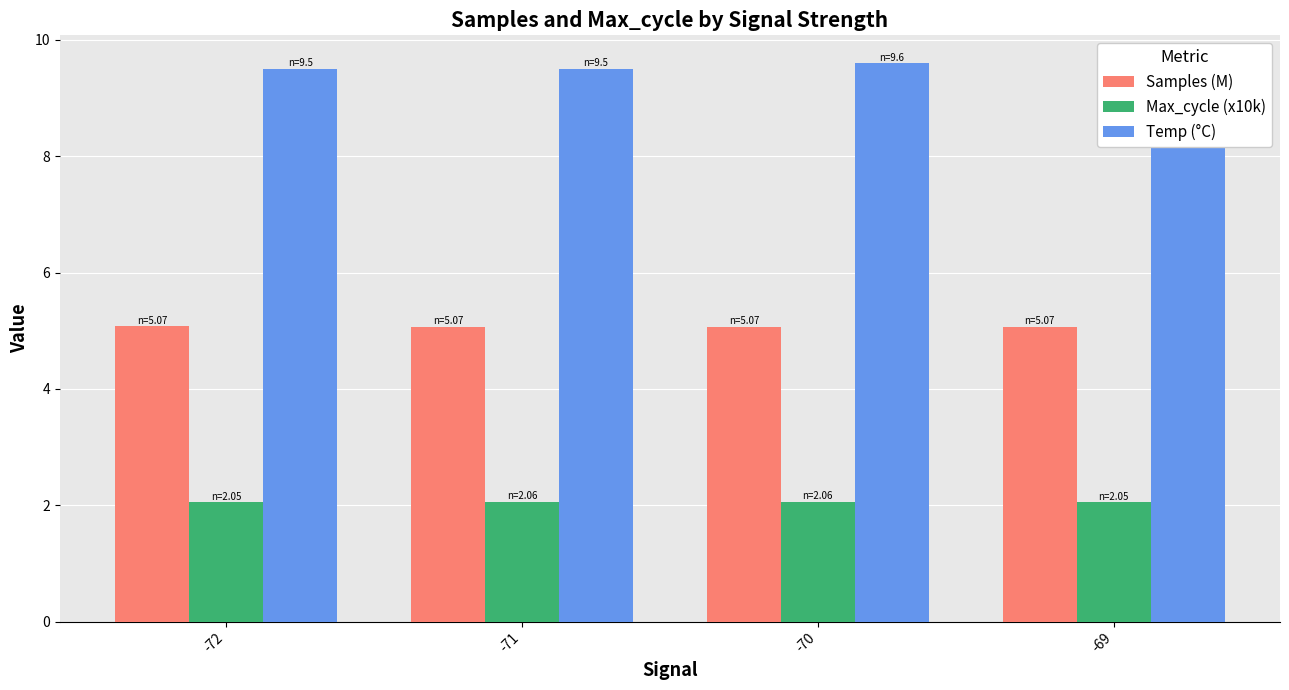

Count the Temp (°C) values in the range 9 to 10.

4